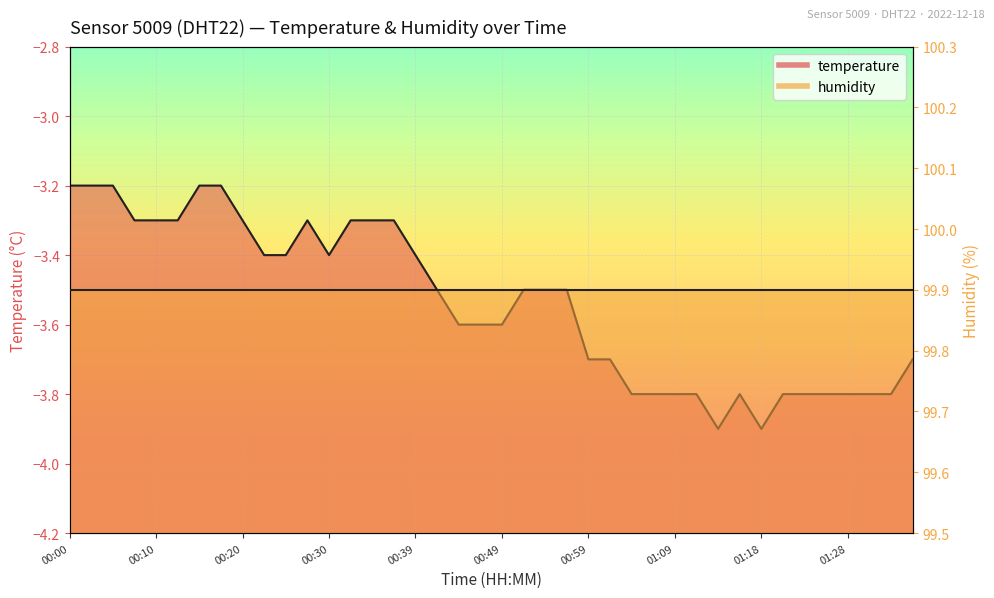

Is it true that the value at 00:20 is -3.3?

True